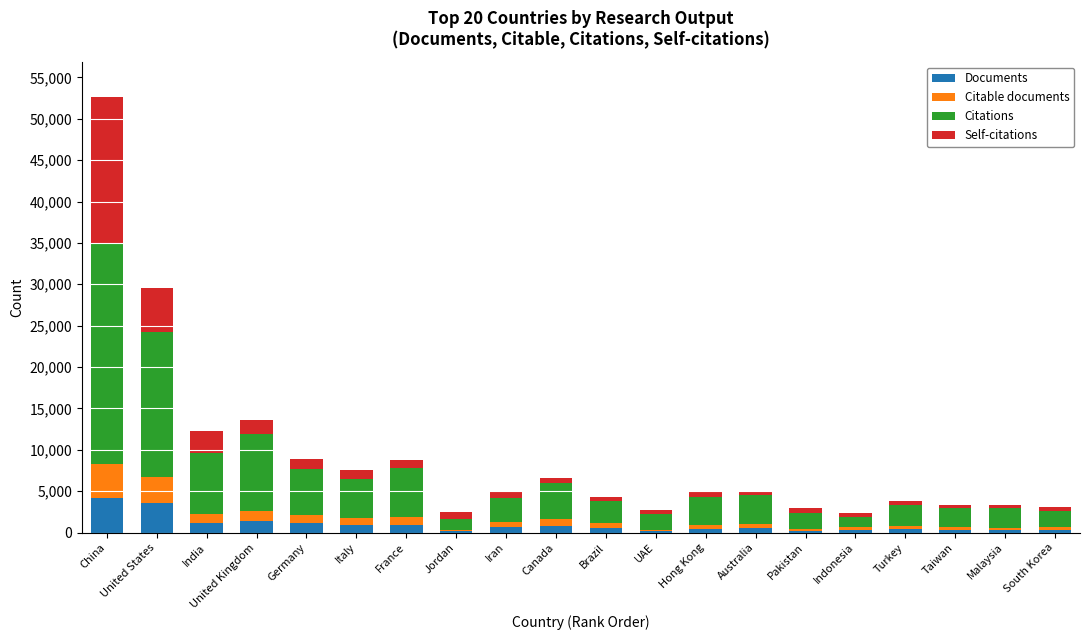

At which category is the sum across all series the highest?

China